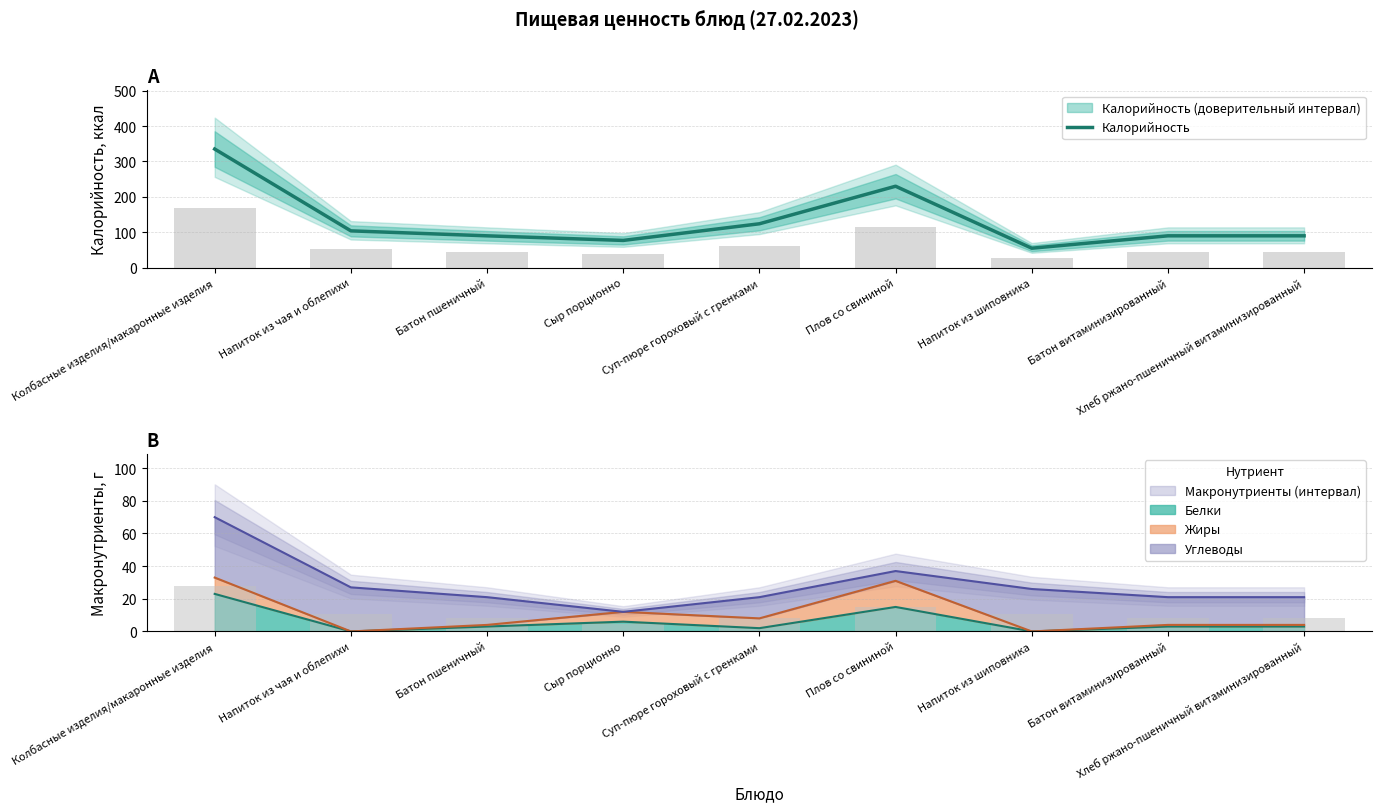

What is the change in value from Напиток из шиповника to Батон витаминизированный?

+35